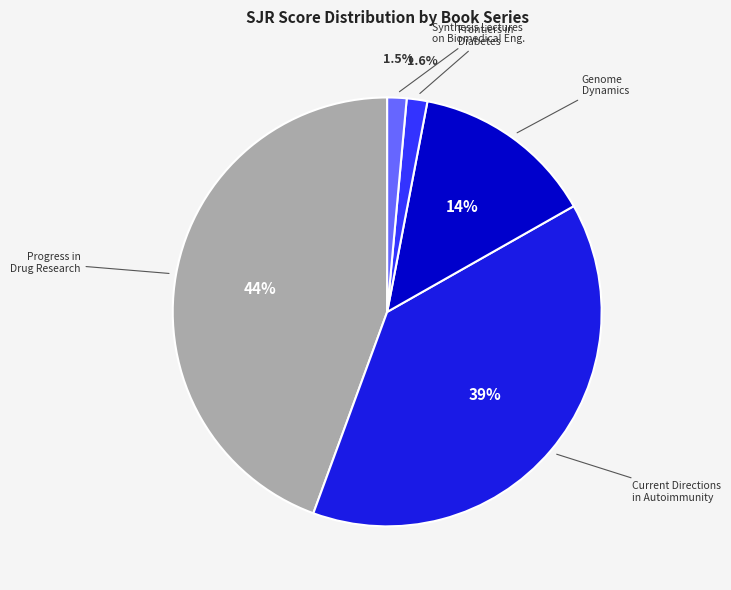

Between Progress in Drug Research and Current Directions in Autoimmunity, which is larger?

Progress in Drug Research